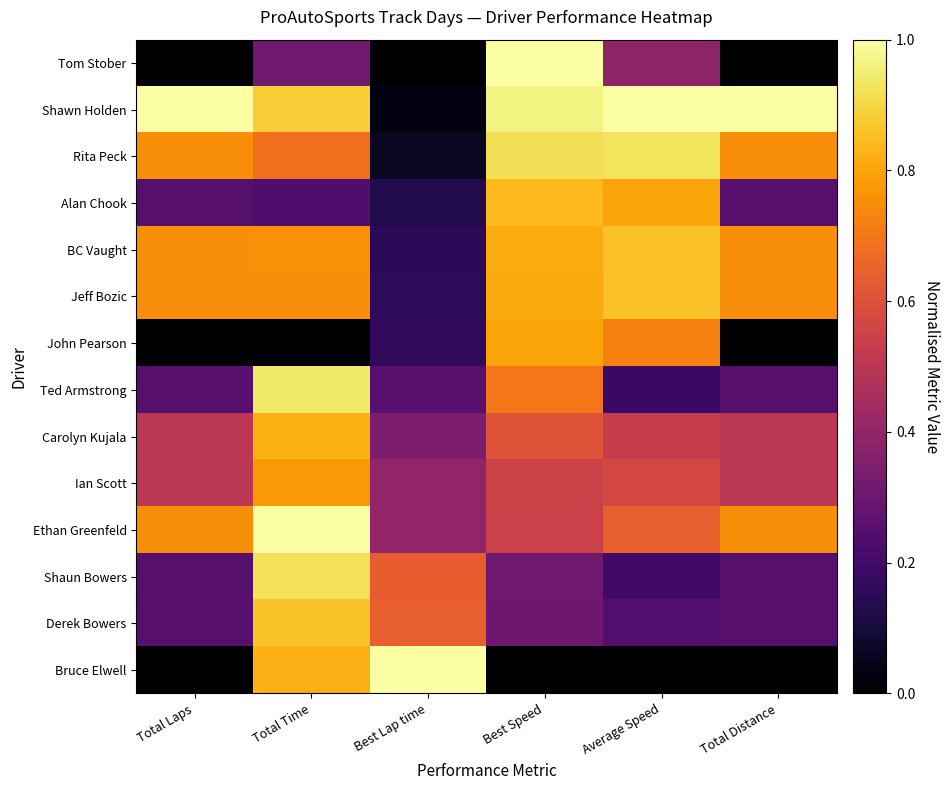

At how many categories does at least one series exceed 0?

6